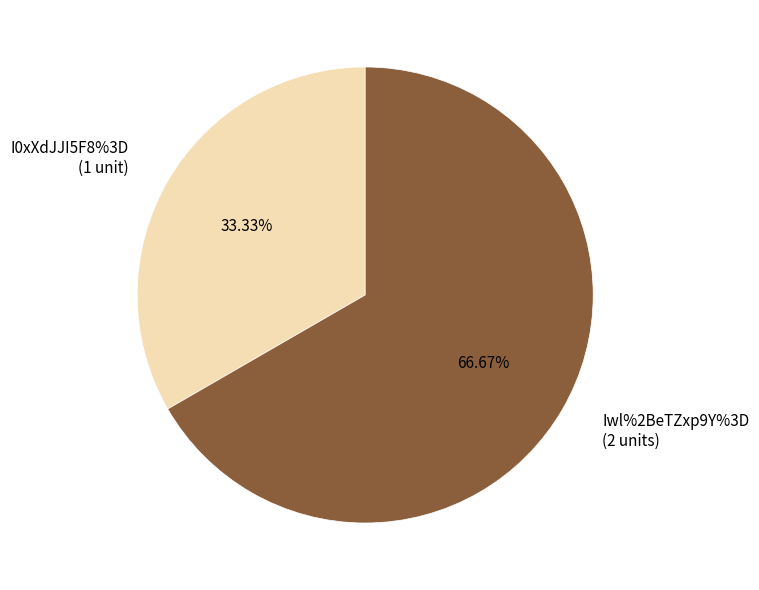

To the nearest percent, what portion does I0xXdJJI5F8%3D represent?

33%